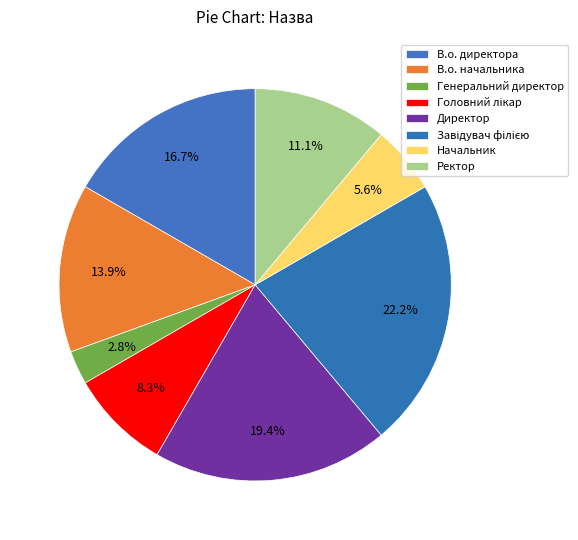

Between В.о. директора and Директор, which is larger?

Директор